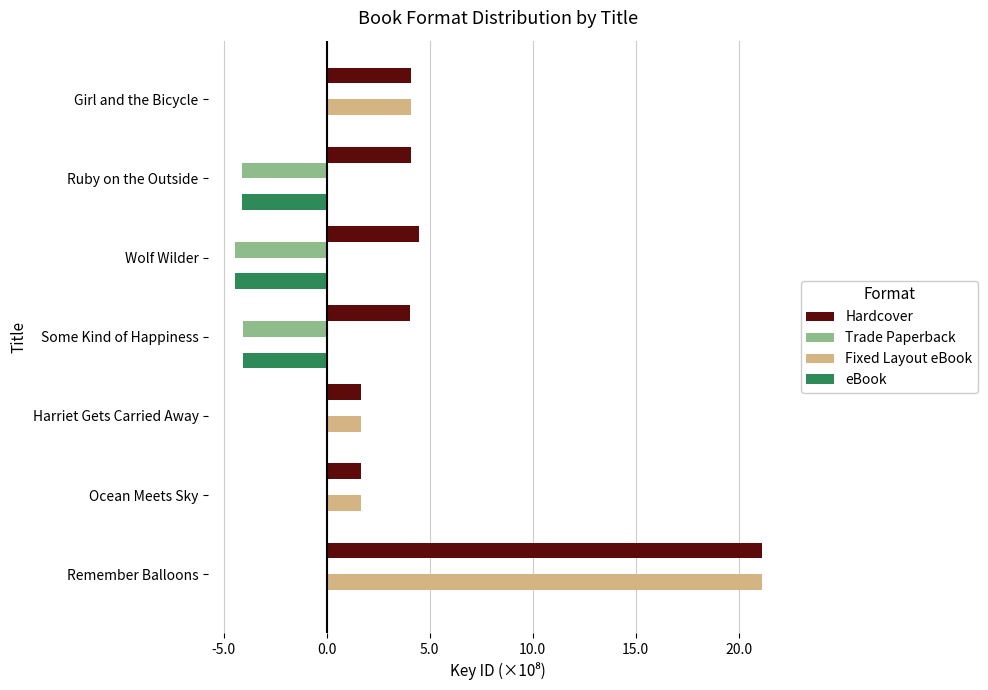

The value of eBook at Ocean Meets Sky is -2.2. True or false?

False